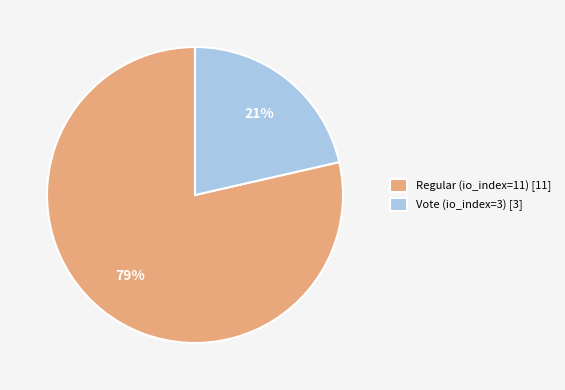

What percentage is the Vote (io_index=3) slice, to the nearest percent?

21%